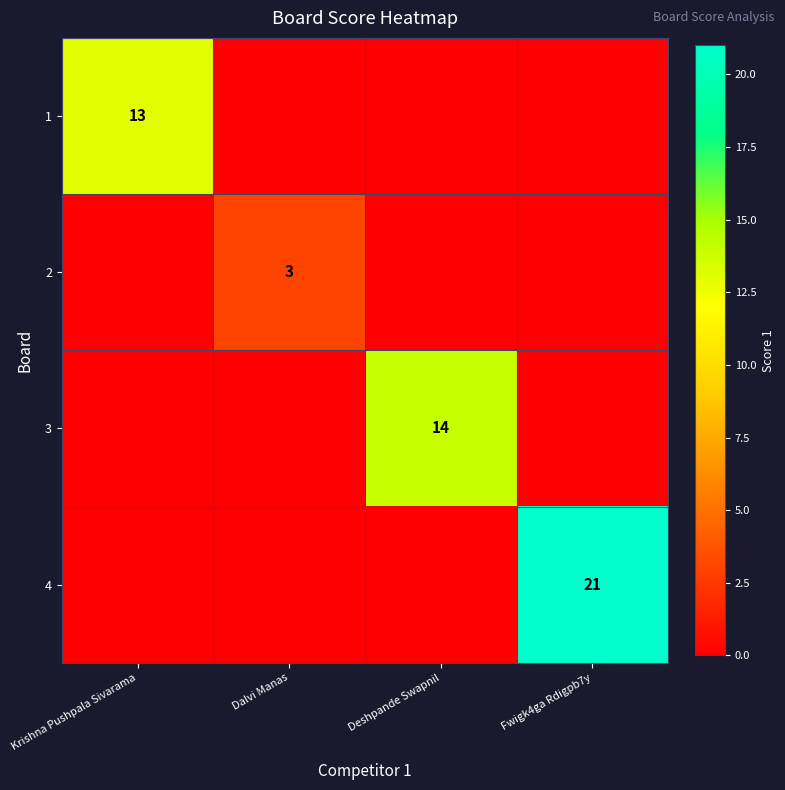

The value of 2 at Dalvi Manas is 3. True or false?

True